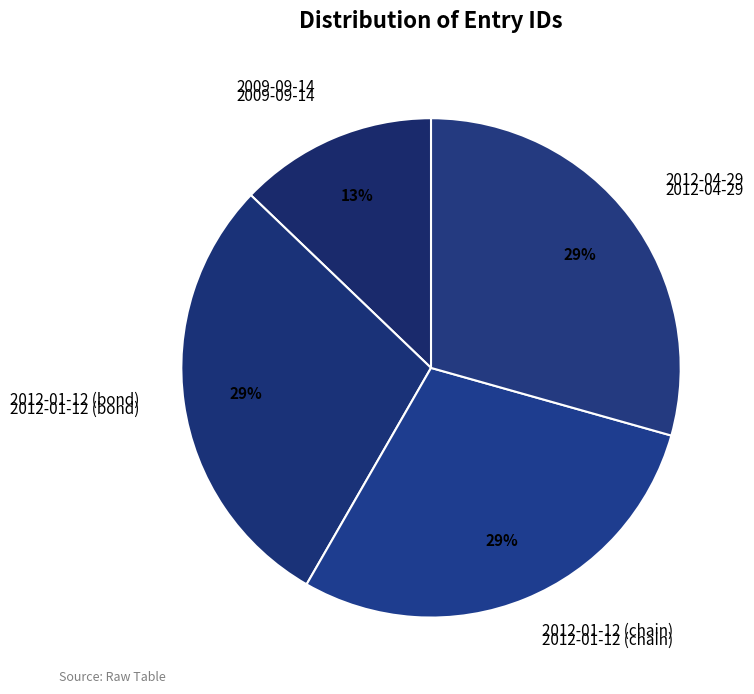

Rank the categories by value from highest to lowest.

2012-04-29, 2012-01-12 (chain), 2012-01-12 (bond), 2009-09-14